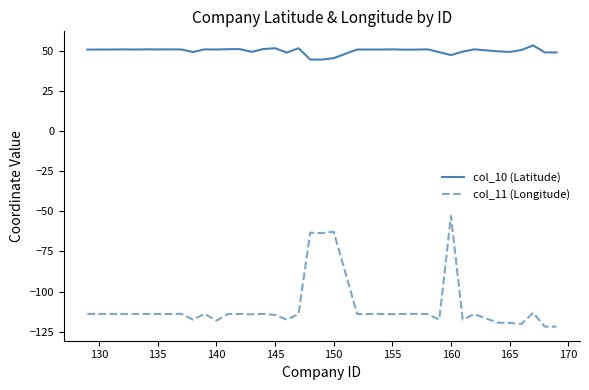

What is the difference between the second highest and second lowest values in the col_10 (Latitude) series?

7.1